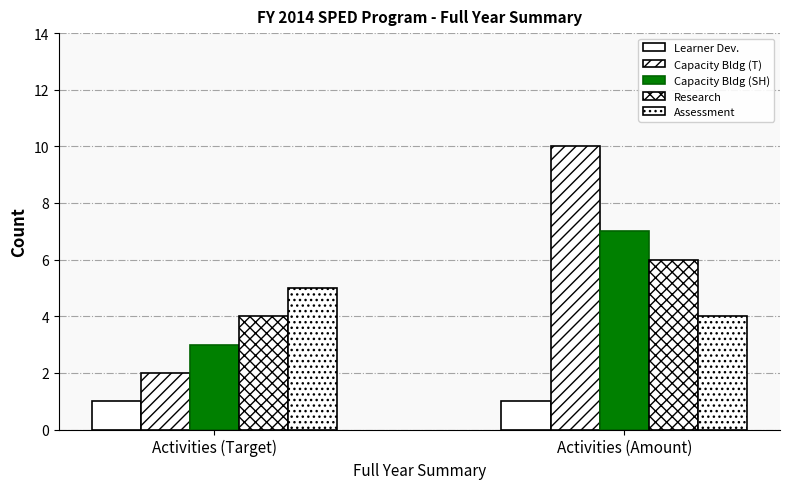

Count the number of categories in the chart.

2